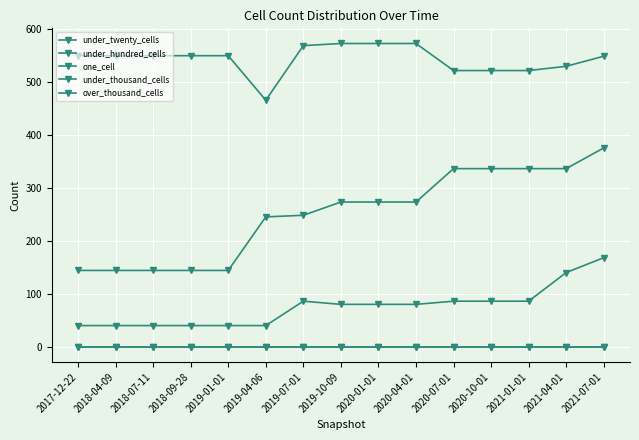

What is the greatest value displayed?

572